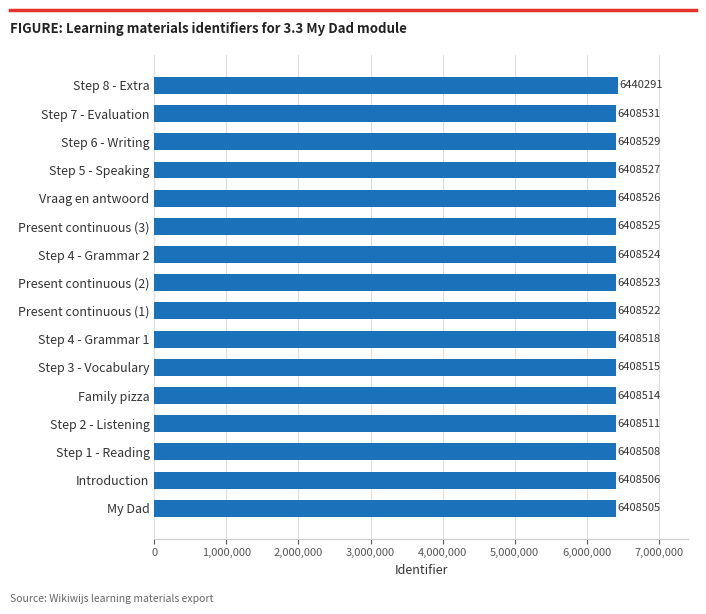

What value does the data have at Step 1 - Reading?

6408508